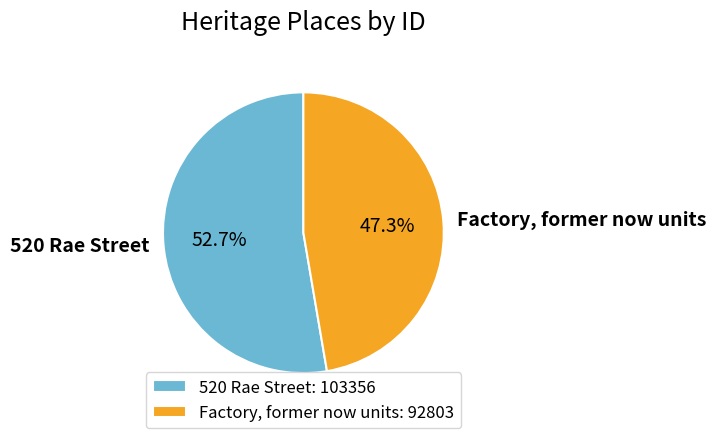

Between Factory, former now units and 520 Rae Street, which is larger?

520 Rae Street